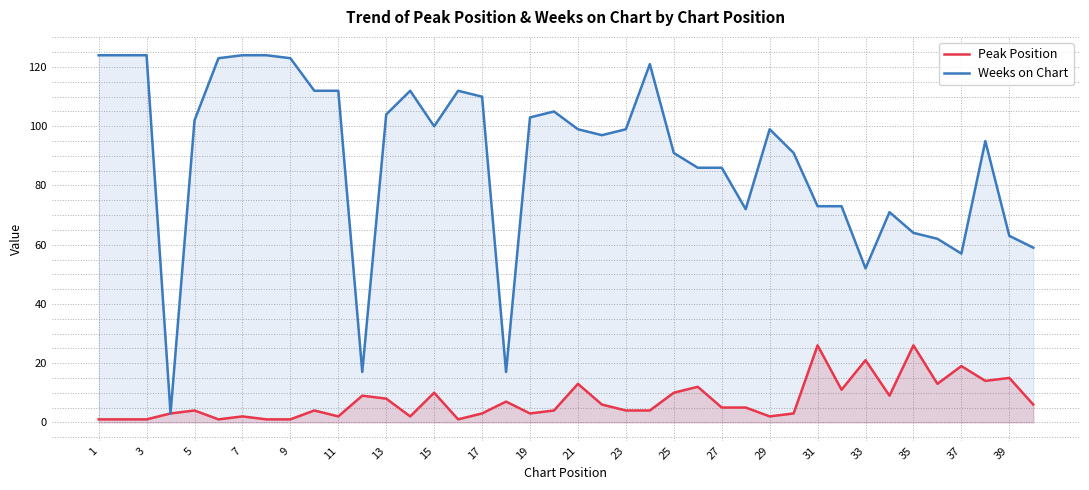

Reading left to right, list all the values displayed in this chart.

Peak Position: 1	1	1	3	4	1	2	1	1	4	2	9	8	2	10	1	3	7	3	4	13	6	4	4	10	12	5	5	2	3	26	11	21	9	26	13	19	14	15	6
Weeks on Chart: 124	124	124	3	102	123	124	124	123	112	112	17	104	112	100	112	110	17	103	105	99	97	99	121	91	86	86	72	99	91	73	73	52	71	64	62	57	95	63	59